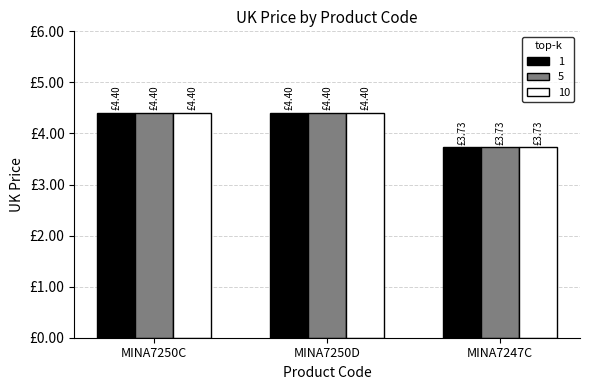

At which label does 5 reach its peak?

MINA7250C